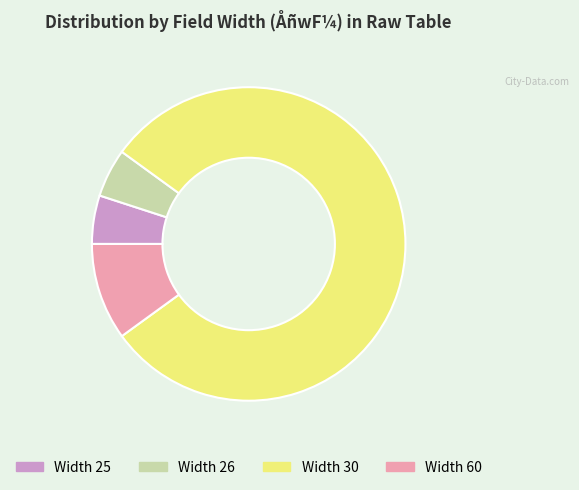

Does any single category account for the majority?

Yes